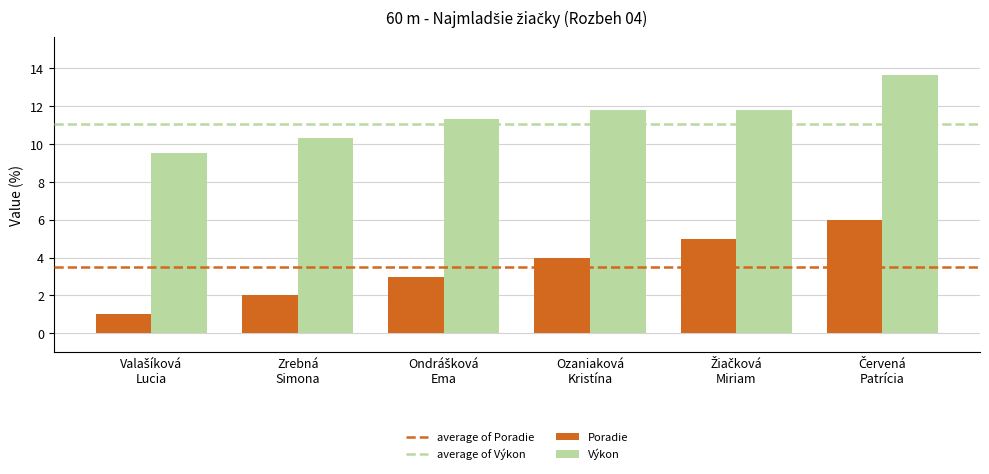

Which series has the largest total across all categories?

Výkon